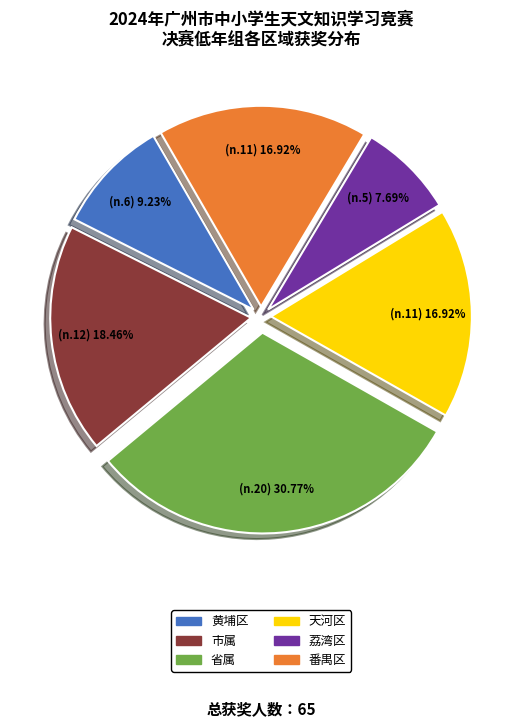

True or false: 番禺区 accounts for 17% of the total.

True